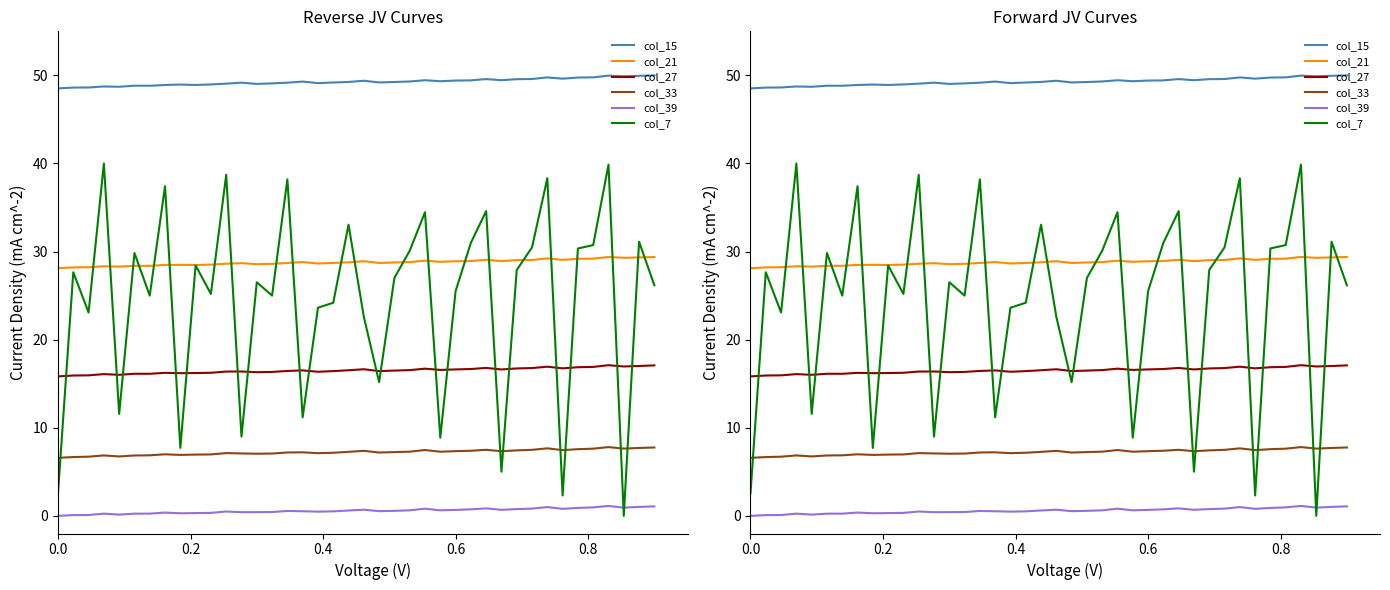

What are all the series names shown in the legend?

col_15, col_21, col_27, col_33, col_39, col_7